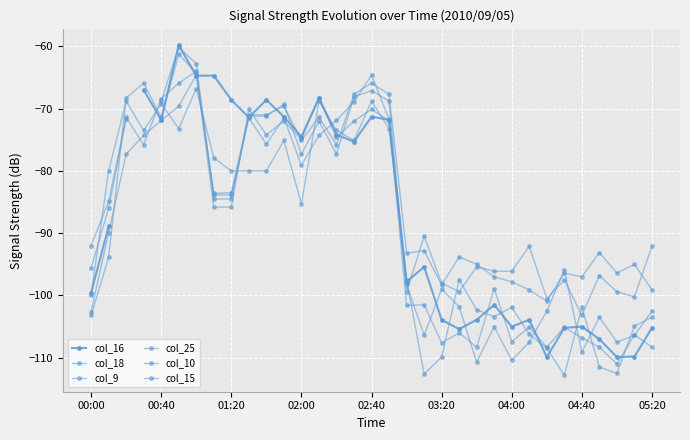

What is the approximate value of col_15 at 05:20?

-102.5